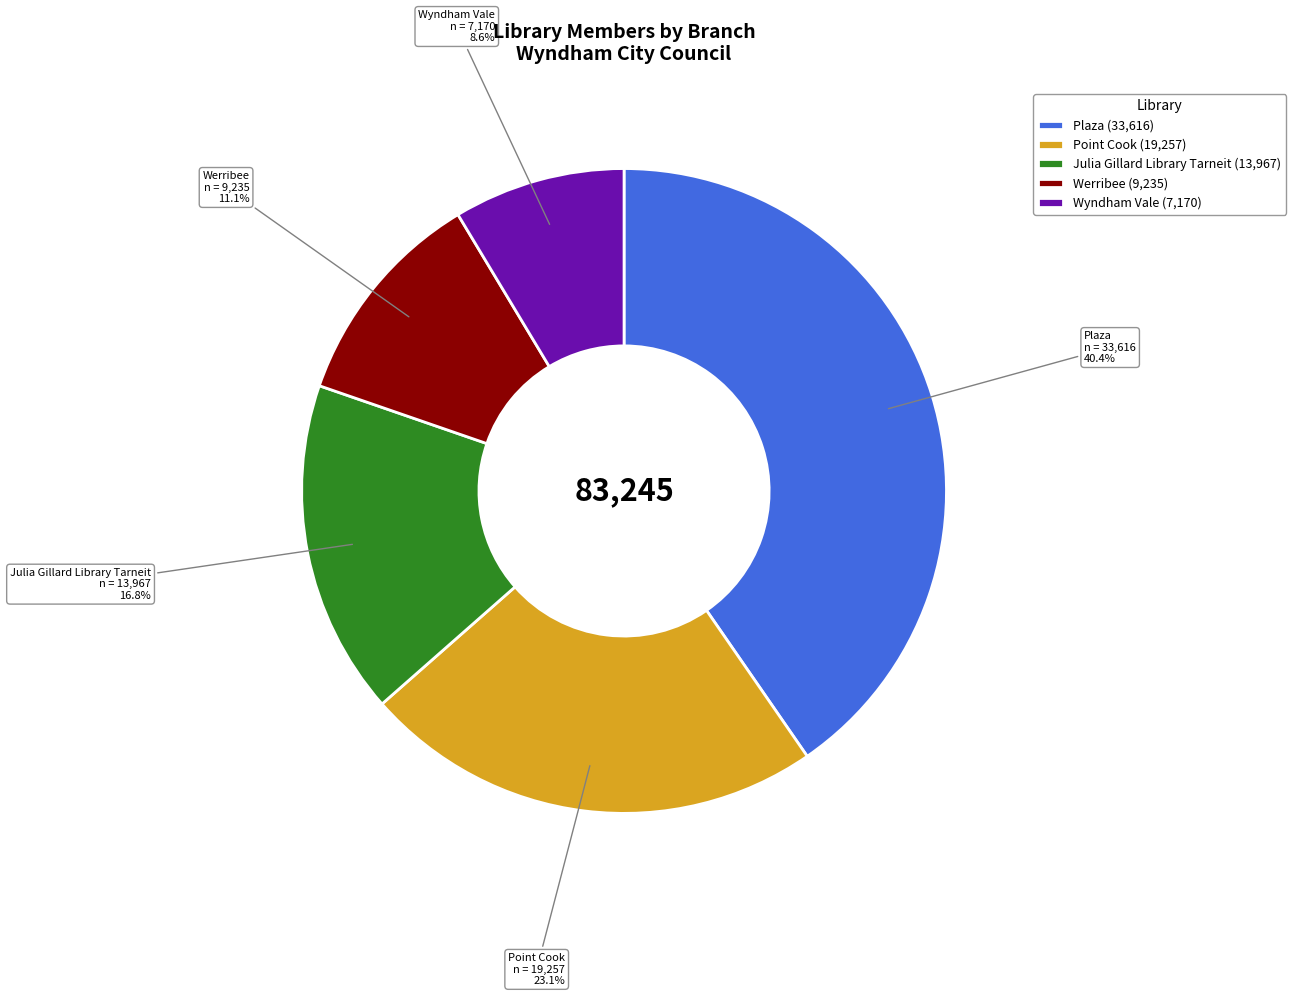

Approximately how many times larger is the value at Plaza compared to Werribee?

3.6